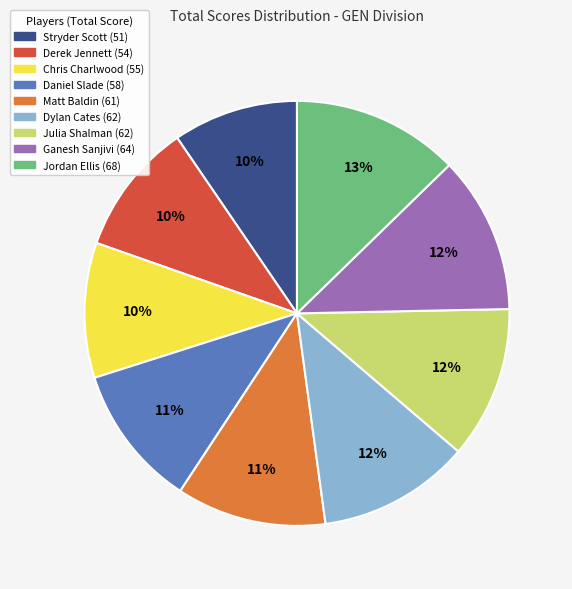

To the nearest percent, what portion does Chris Charlwood represent?

10%